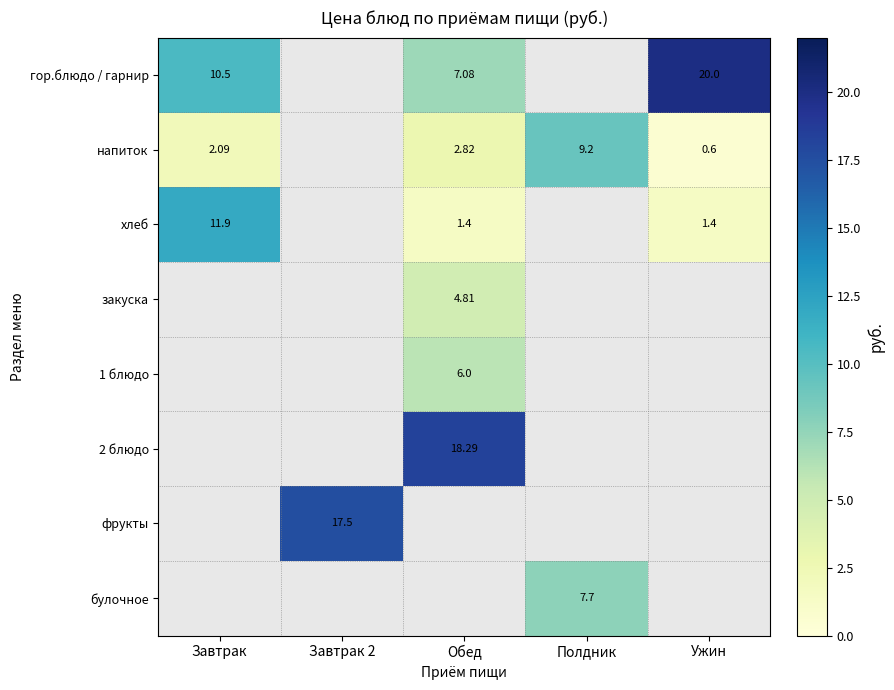

Which has a higher value, Завтрак 2 or Ужин?

Ужин